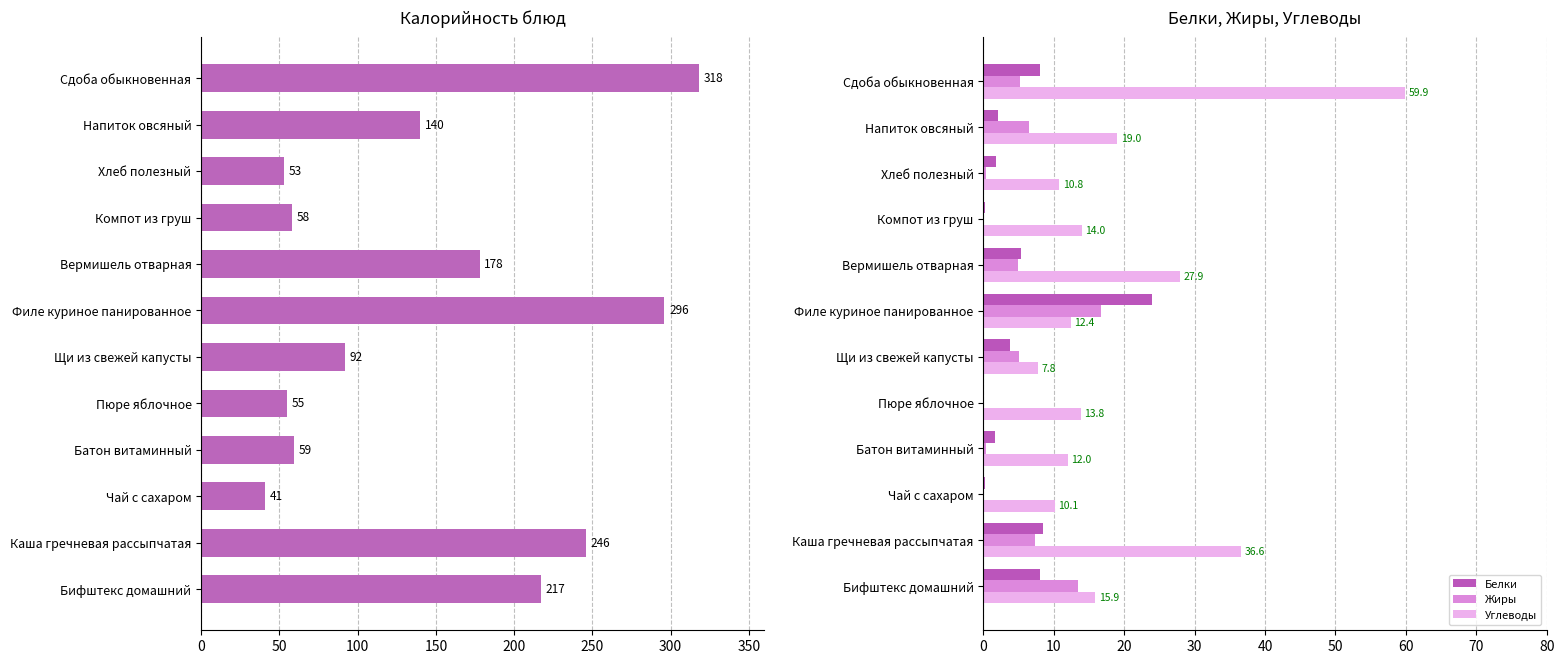

How many series are shown in this chart?

4